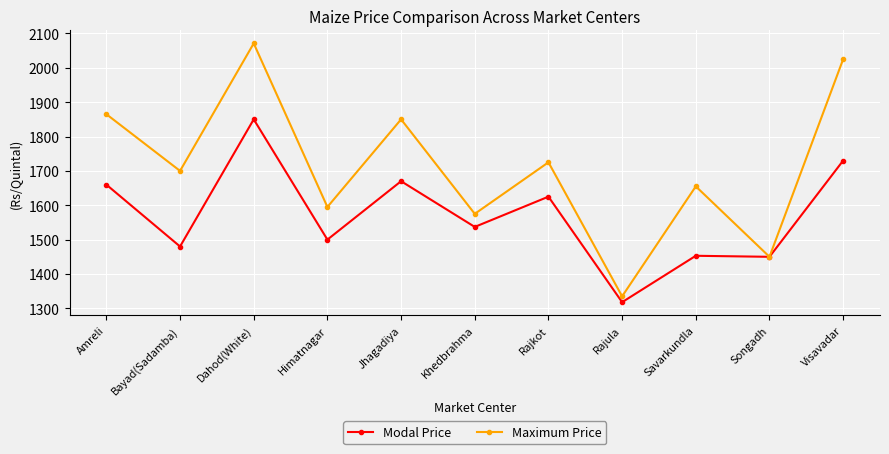

Which category has the highest value across all series?

Dahod(White)